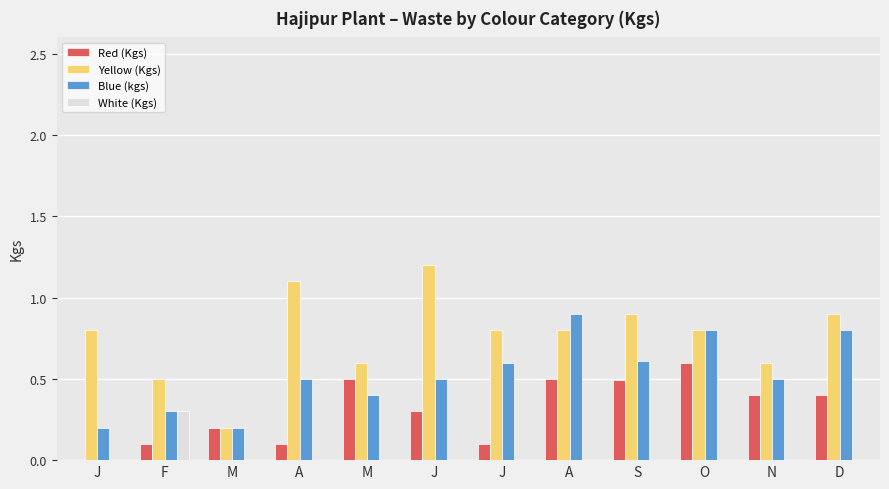

Reading right to left, list all the values displayed in this chart.

Red (Kgs): 0.4	0.4	0.6	0.5	0.5	0.1	0.3	0.5	0.1	0.2	0.1	0.0
Yellow (Kgs): 0.9	0.6	0.8	0.9	0.8	0.8	1.2	0.6	1.1	0.2	0.5	0.8
Blue (kgs): 0.8	0.5	0.8	0.6	0.9	0.6	0.5	0.4	0.5	0.2	0.3	0.2
White (Kgs): 0.0	0.0	0.0	0.0	0.0	0.0	0.0	0.0	0.0	0.0	0.3	0.0